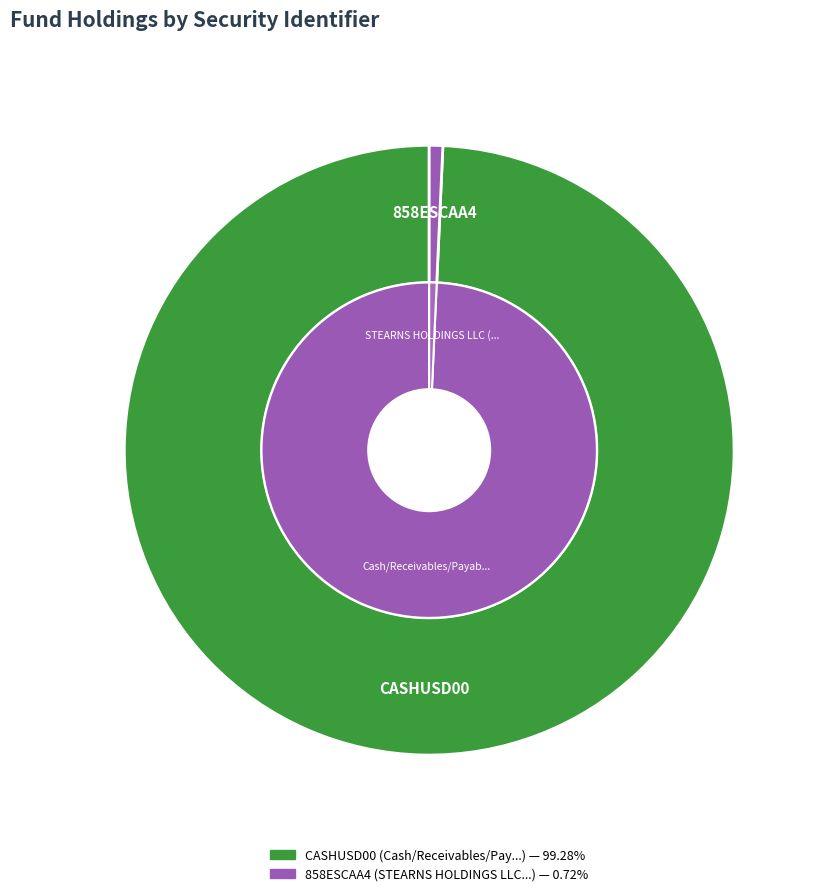

How many slices are in this pie chart?

2